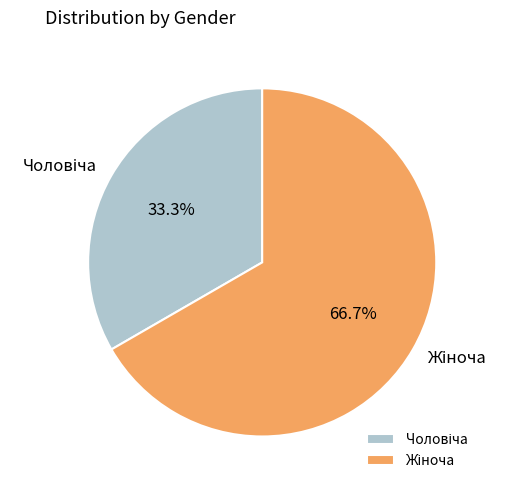

Is there a majority slice in this chart?

Yes